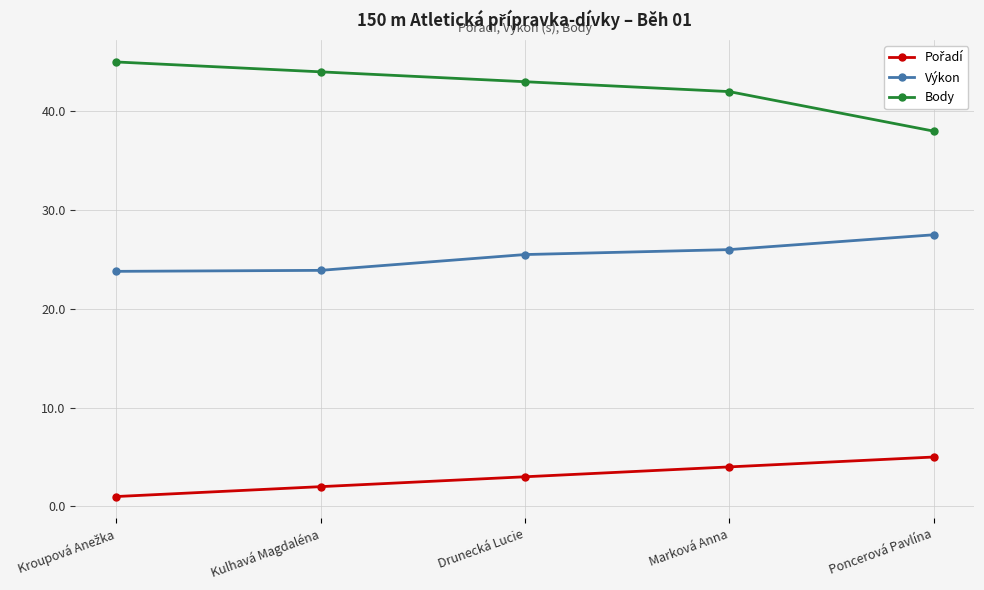

What is the maximum value for Body?

45.0